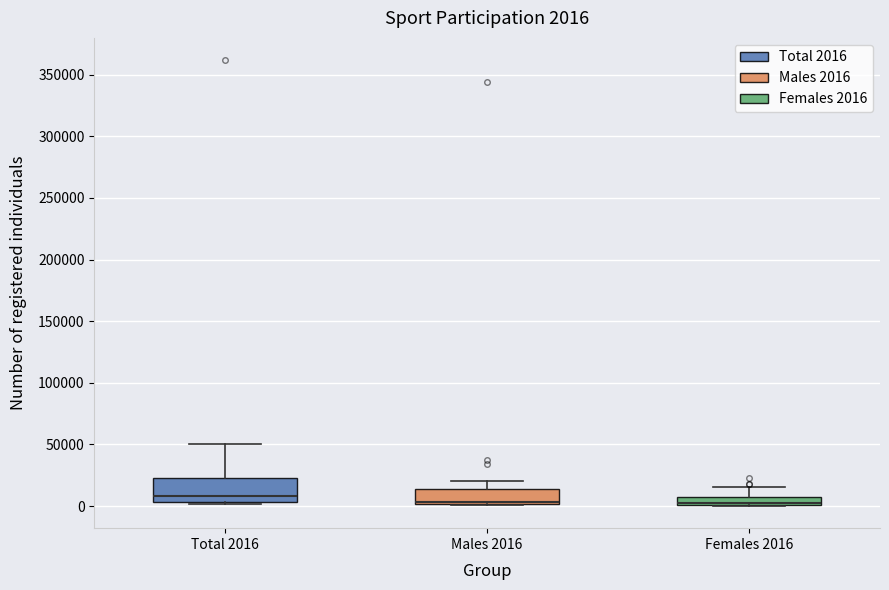

Comparing the boxes themselves (not the whiskers), which one is the tallest?

Total 2016